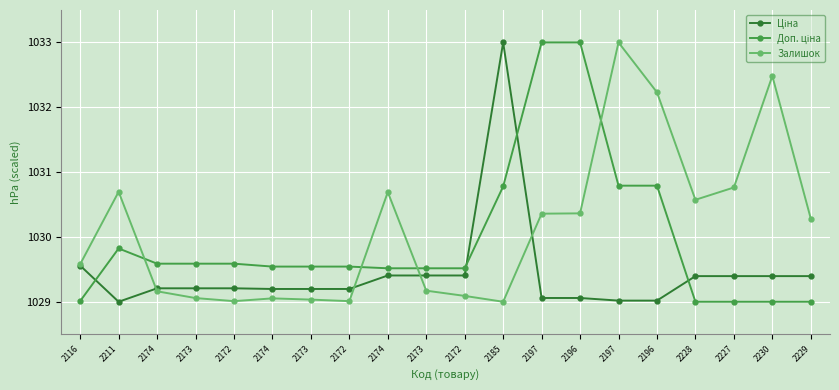

How many categories are shown in the chart?

20